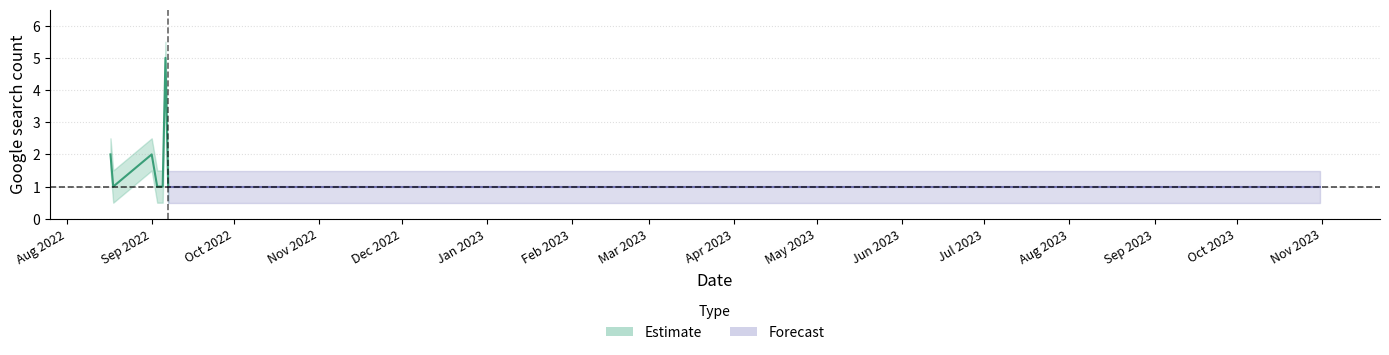

Where is the first local maximum?

2